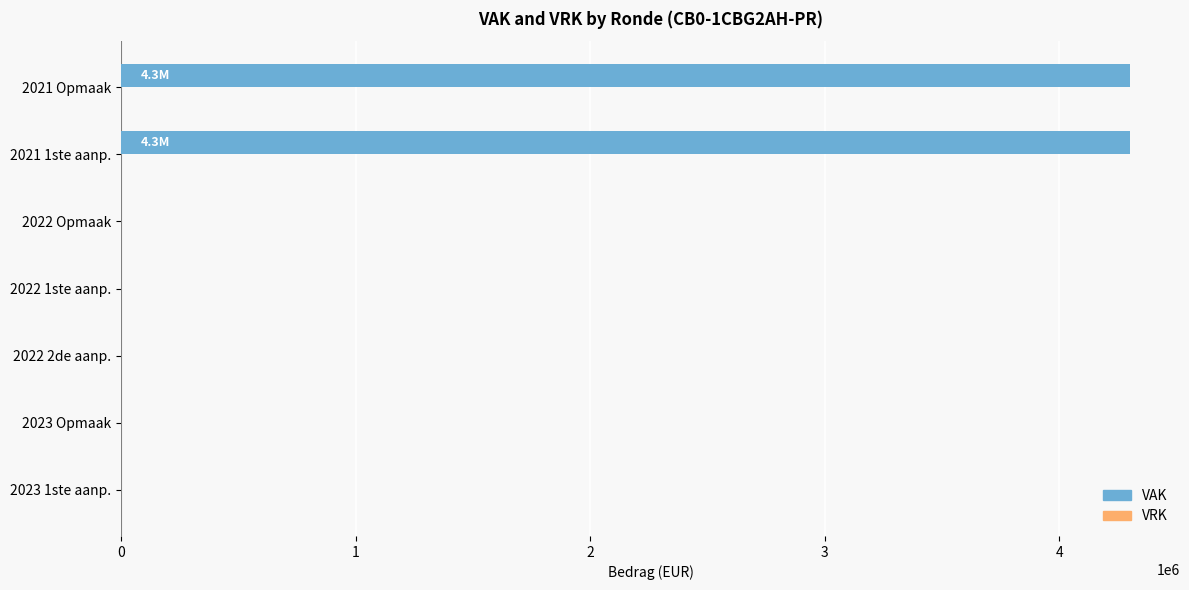

What is the sum of all values?

8600000